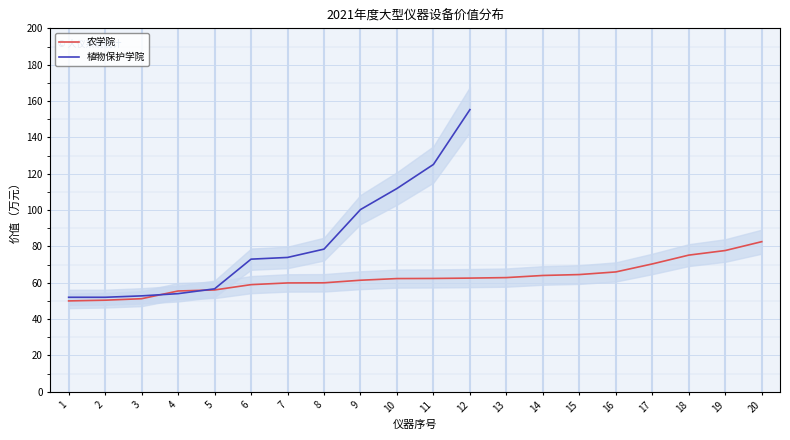

Between 4 and 13, which is larger?

13